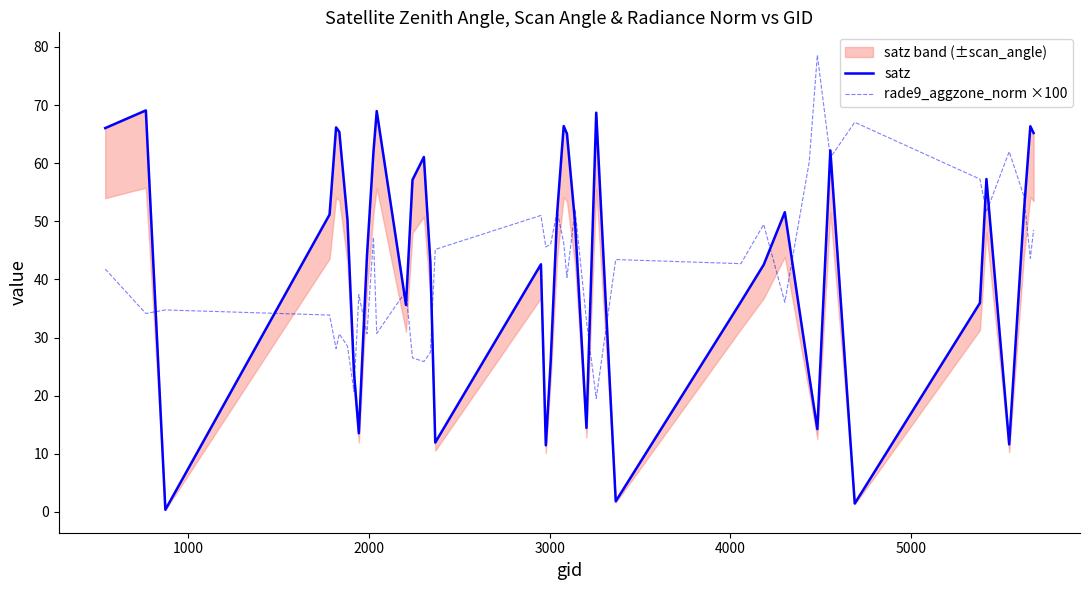

What is the difference between the second highest and second lowest values in the satz series?

67.5